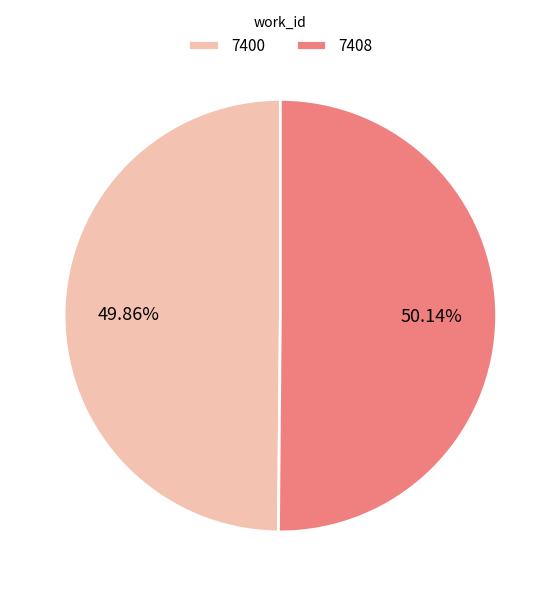

Approximately how many times larger is the value at 7408 compared to 7400?

1.0